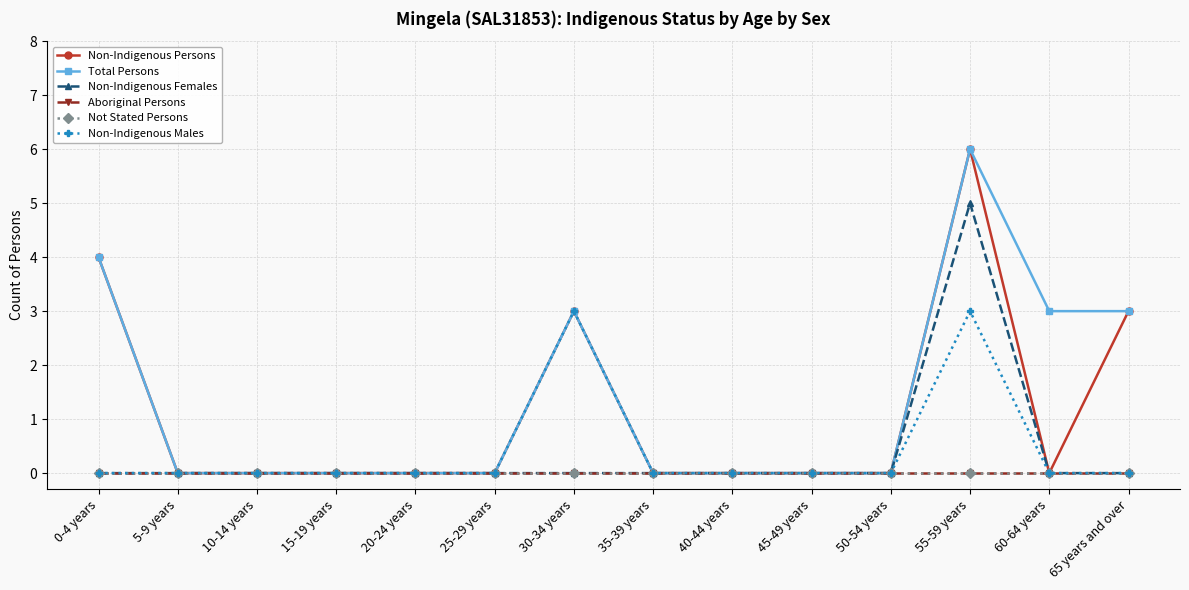

What is the label of the 2nd point from the right?

60-64 years